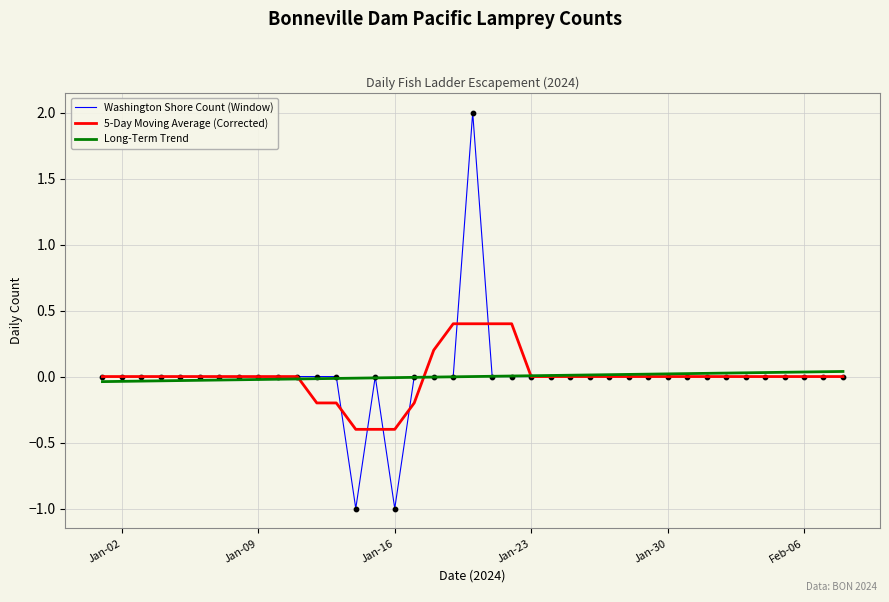

Which series has the widest spread of values?

Washington Shore Count (Window)